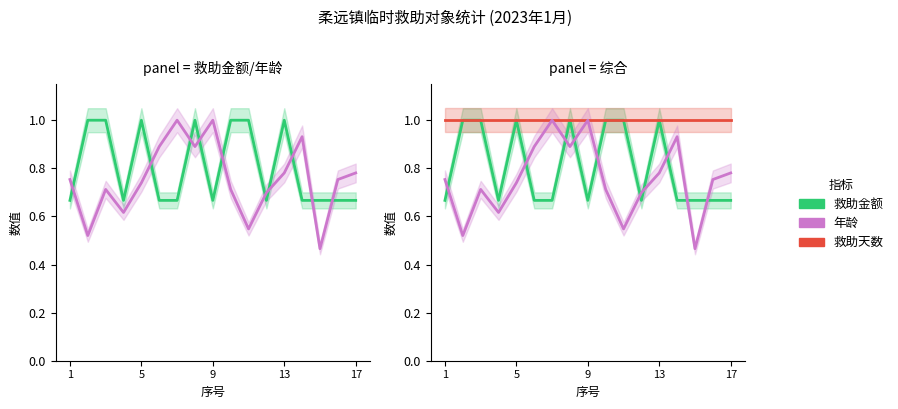

What is the value of the 救助天数 point at the 11th from the left?

1.0